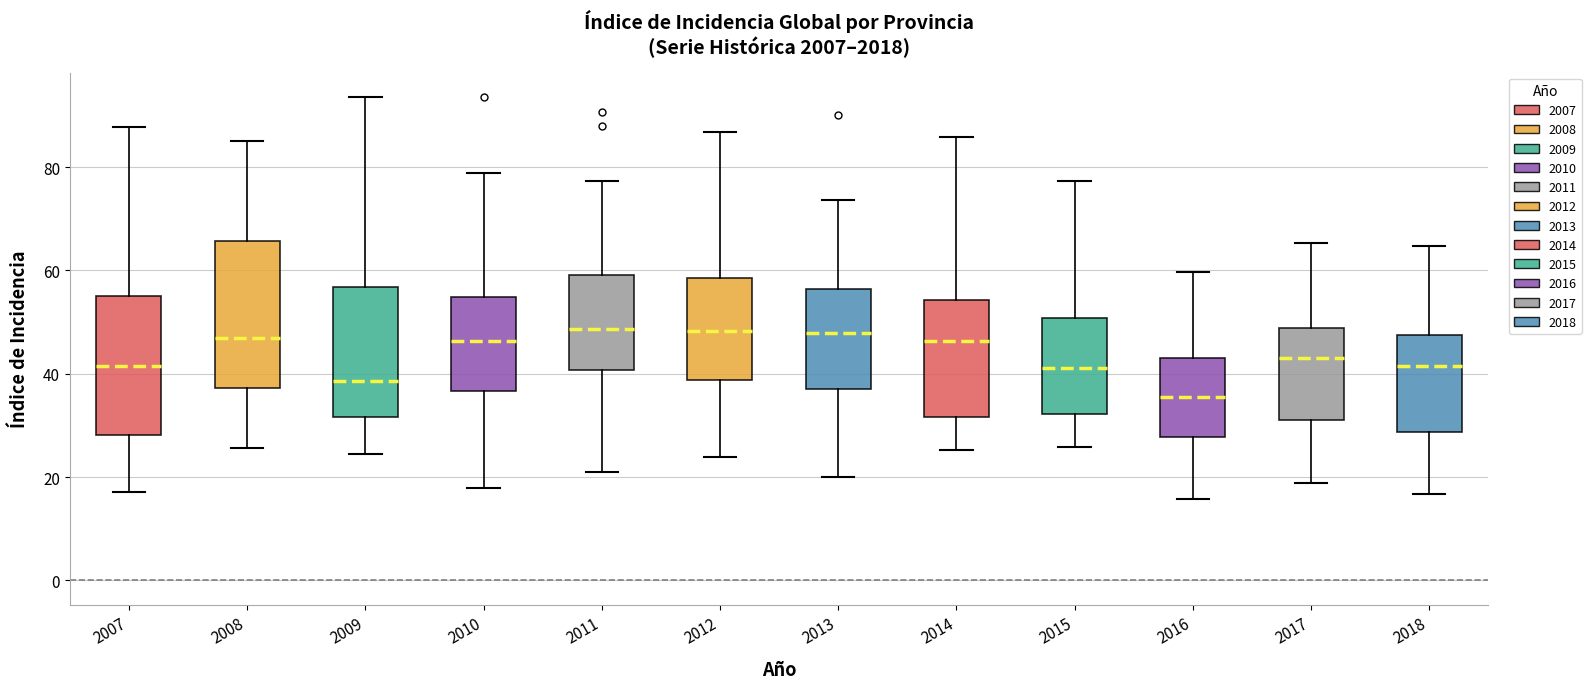

Reading left to right, read every box against the y-axis: the position of its median line, the range the box covers, and the ends of its whiskers. The values are not printed on the chart, so give them approximately, as read against the axis.

2007: median 42, box 28 to 54, whiskers 18 to 88
2008: median 46, box 38 to 66, whiskers 26 to 86
2009: median 38, box 32 to 56, whiskers 24 to 94
2010: median 46, box 36 to 54, whiskers 18 to 78
2011: median 48, box 40 to 60, whiskers 22 to 78
2012: median 48, box 38 to 58, whiskers 24 to 86
2013: median 48, box 38 to 56, whiskers 20 to 74
2014: median 46, box 32 to 54, whiskers 26 to 86
2015: median 42, box 32 to 50, whiskers 26 to 78
2016: median 36, box 28 to 44, whiskers 16 to 60
2017: median 44, box 32 to 48, whiskers 18 to 66
2018: median 42, box 28 to 48, whiskers 16 to 64